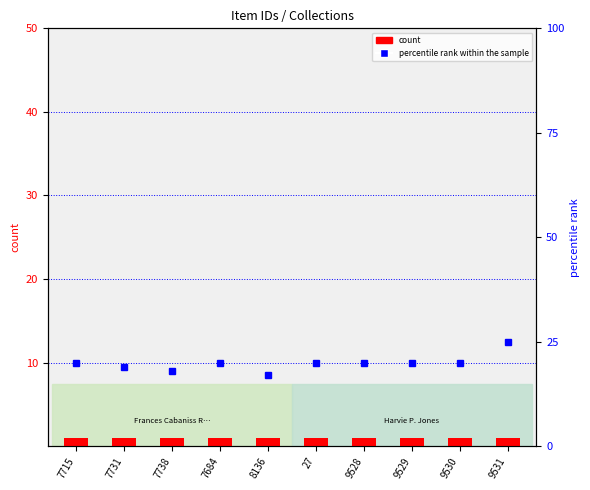

The value of count at 9531 is 1. True or false?

True